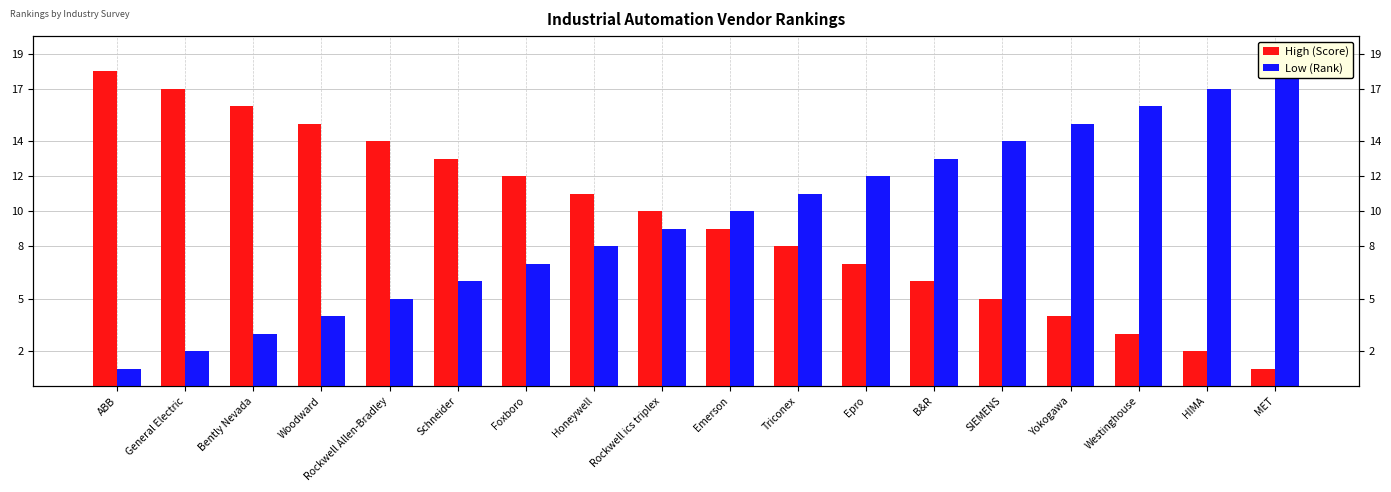

At how many categories does at least one series exceed 10?

16